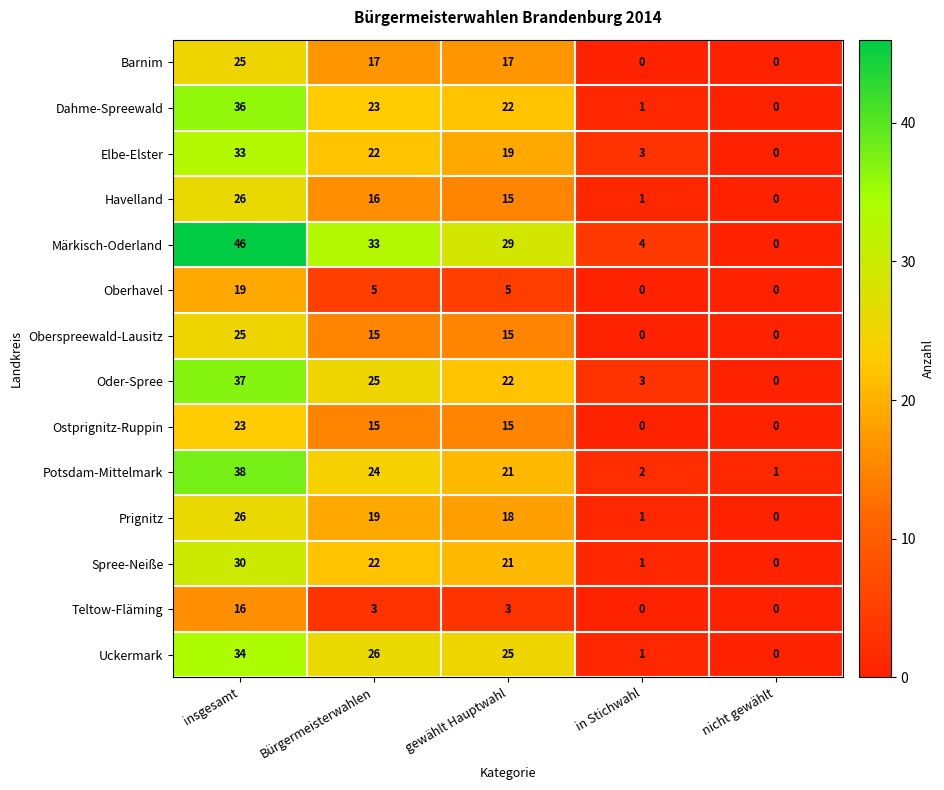

The Dahme-Spreewald series shows 32 at gewählt Hauptwahl. True or false?

False